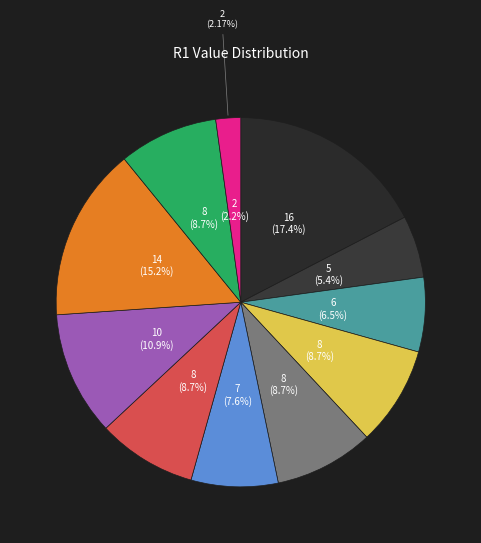

Does 1 represent more than half of the total?

No